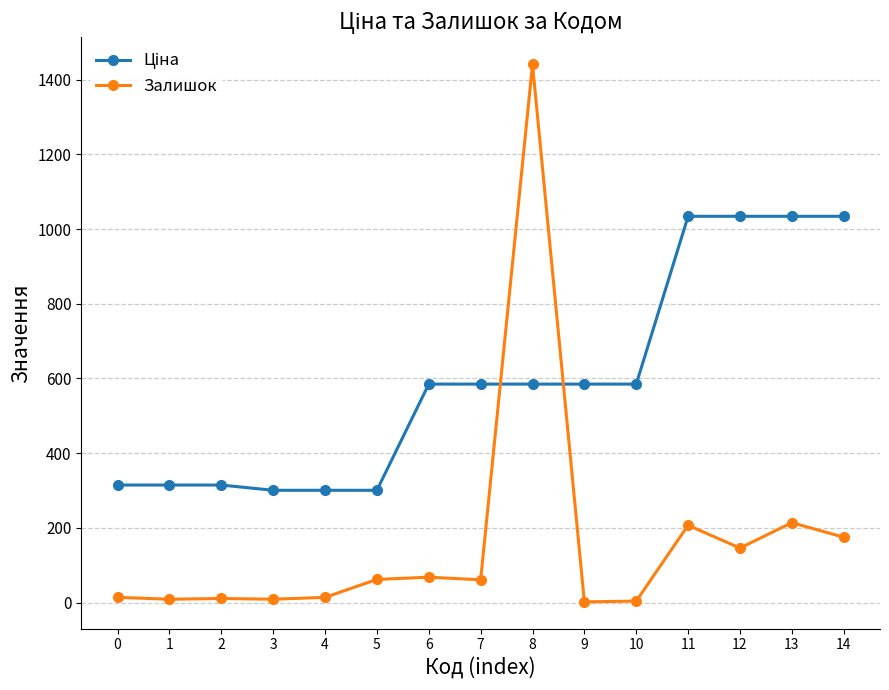

Which series has the largest range (max minus min)?

Залишок